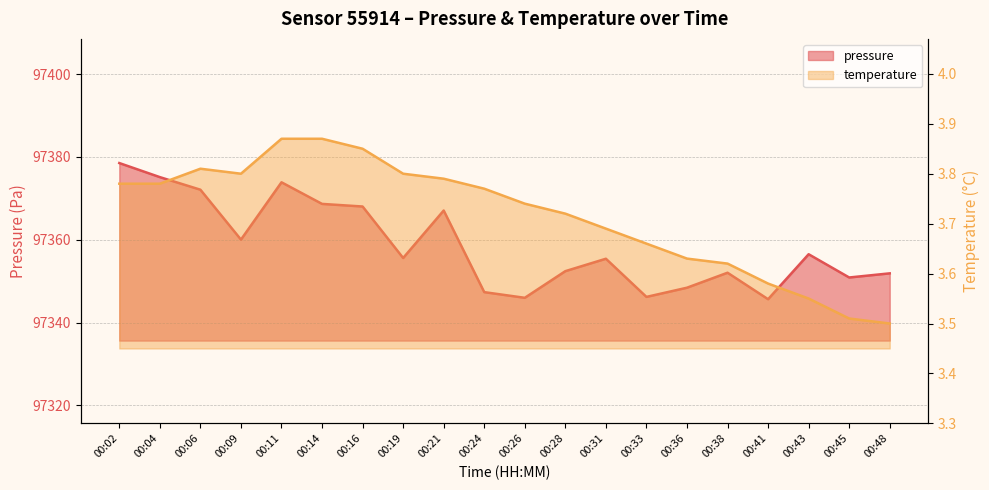

Which series has the largest total across all categories?

pressure